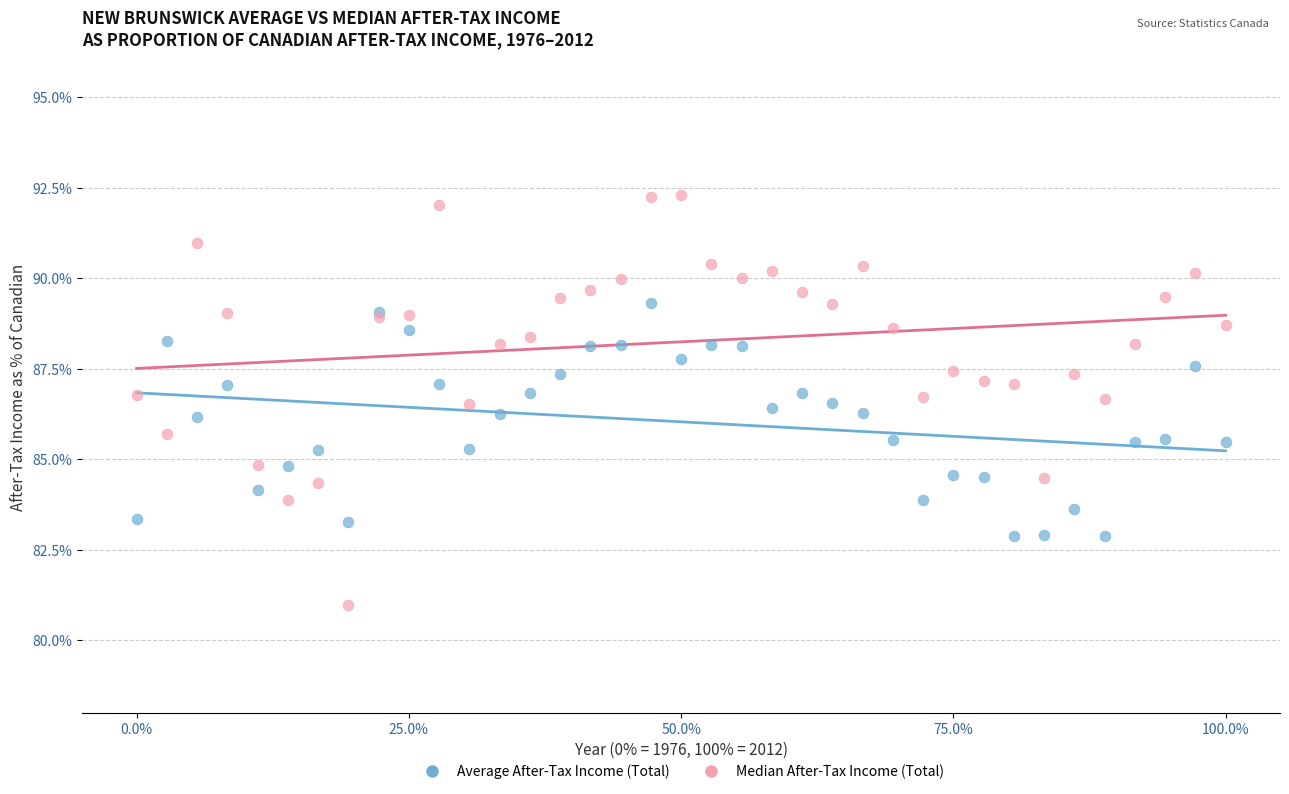

What is the X range (max minus min) for the scatter plot?

100.0